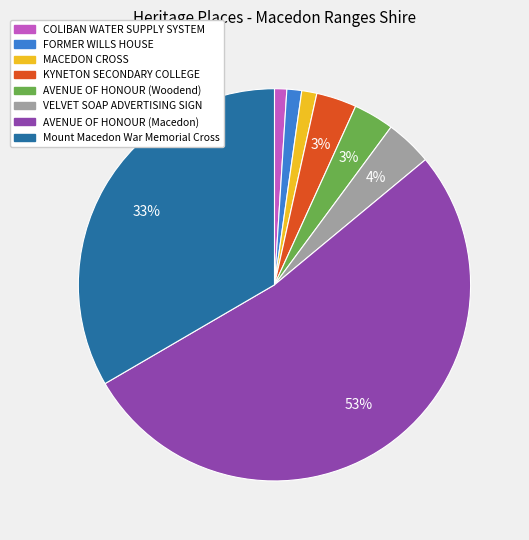

Do COLIBAN WATER SUPPLY SYSTEM and KYNETON SECONDARY COLLEGE together represent more than half of the pie?

No